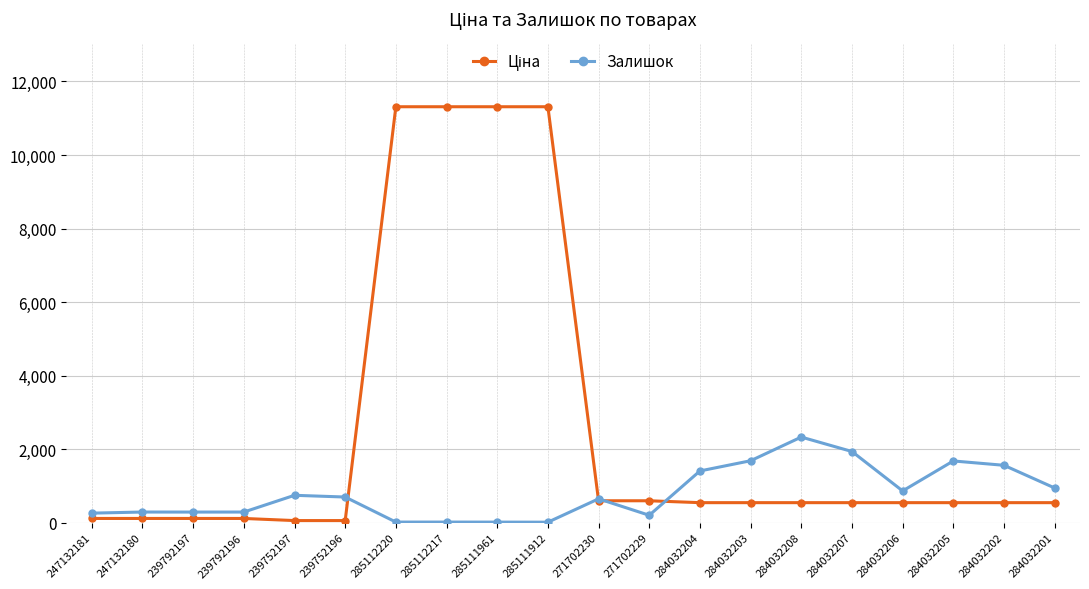

True or false: Залишок has a value of 305.7 at 239752197.

False